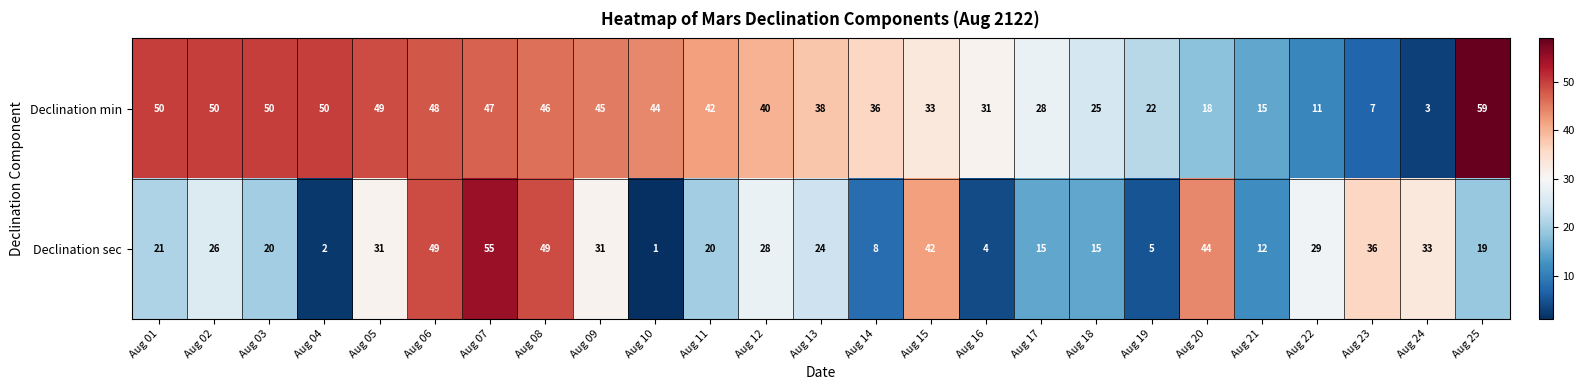

The Declination sec series shows 18 at Aug 22. True or false?

False